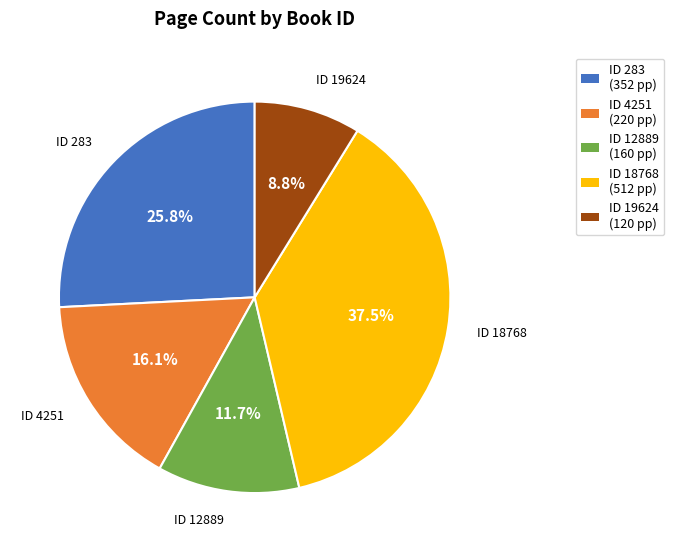

How many segments does this pie chart have?

5